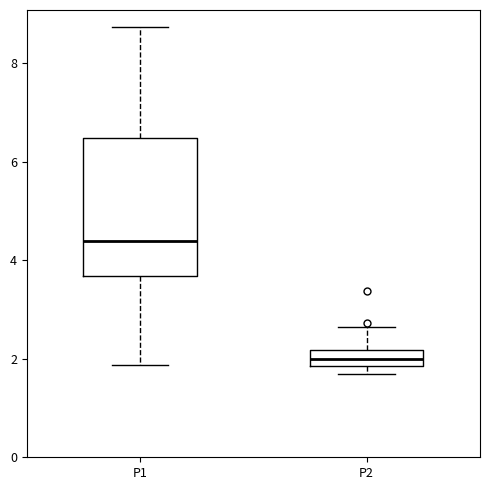

Reading left to right, transcribe this box plot: for each box, give where its median line is, the range the box spans, and where its two whiskers end, as read against the y-axis. The values are not printed on the chart, so give them approximately, as read against the axis.

P1: median 4.4, box 3.6 to 6.4, whiskers 1.8 to 8.8
P2: median 2.0, box 1.8 to 2.2, whiskers 1.8 (just below the box's lower edge) to 2.6